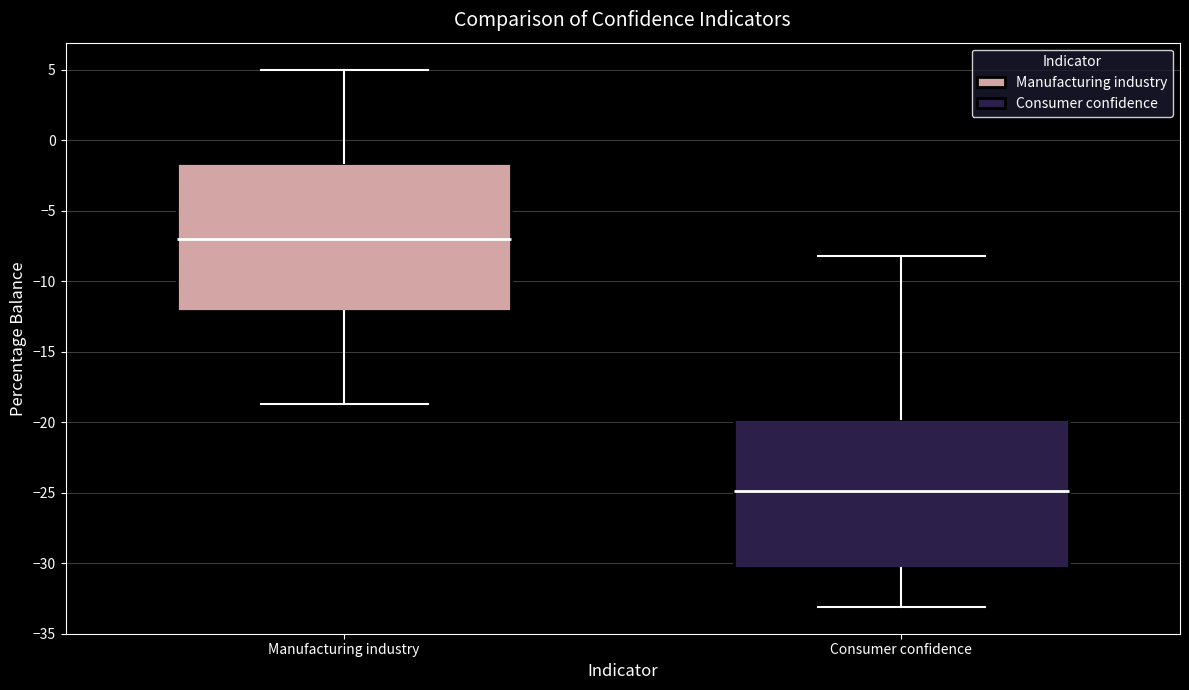

Which box's median line is the highest?

Manufacturing industry